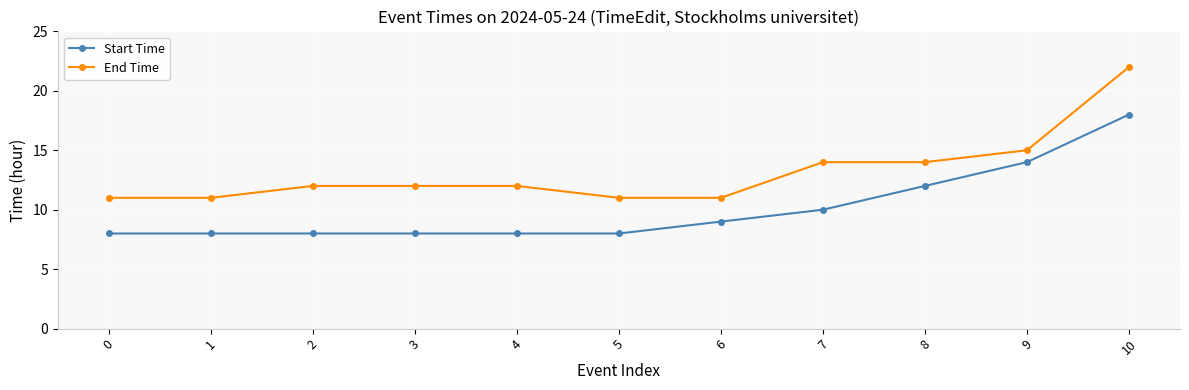

At which category is the sum across all series the highest?

10